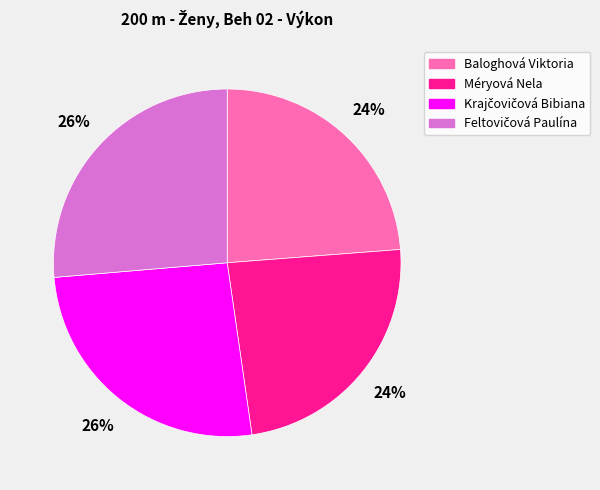

To the nearest percent, what is the average slice percentage?

25%